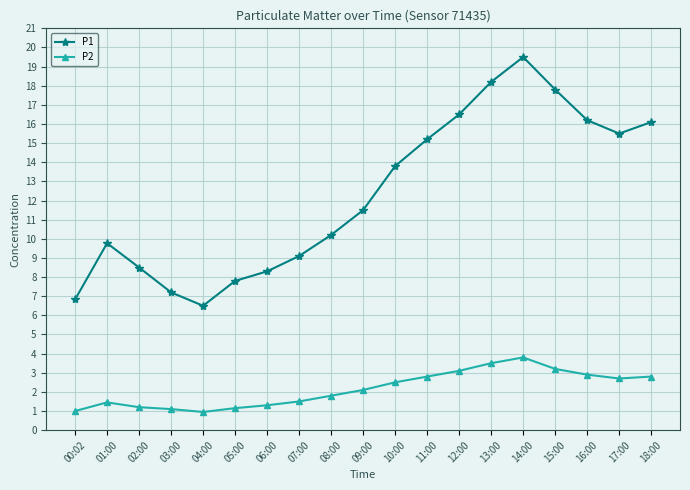

True or false: P2 has more than 0 points higher than both neighbors.

True